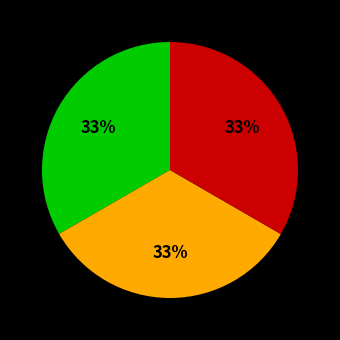

To the nearest percent, what is the average slice percentage?

33%